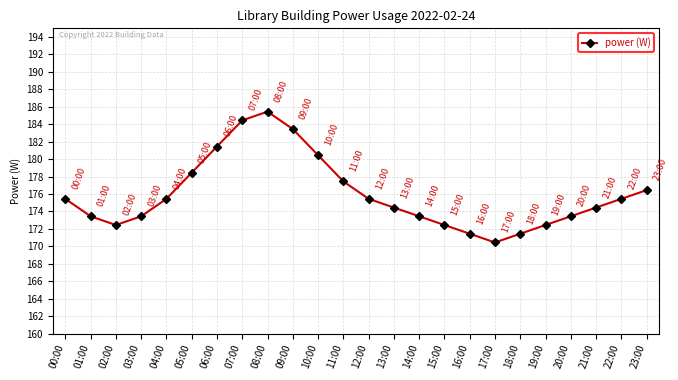

Which category has the lowest value across all series?

17:00